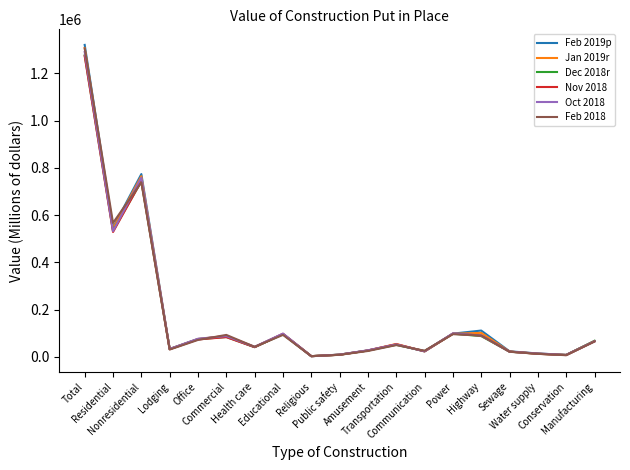

The value of Feb 2019p at Public safety is 9338. True or false?

True